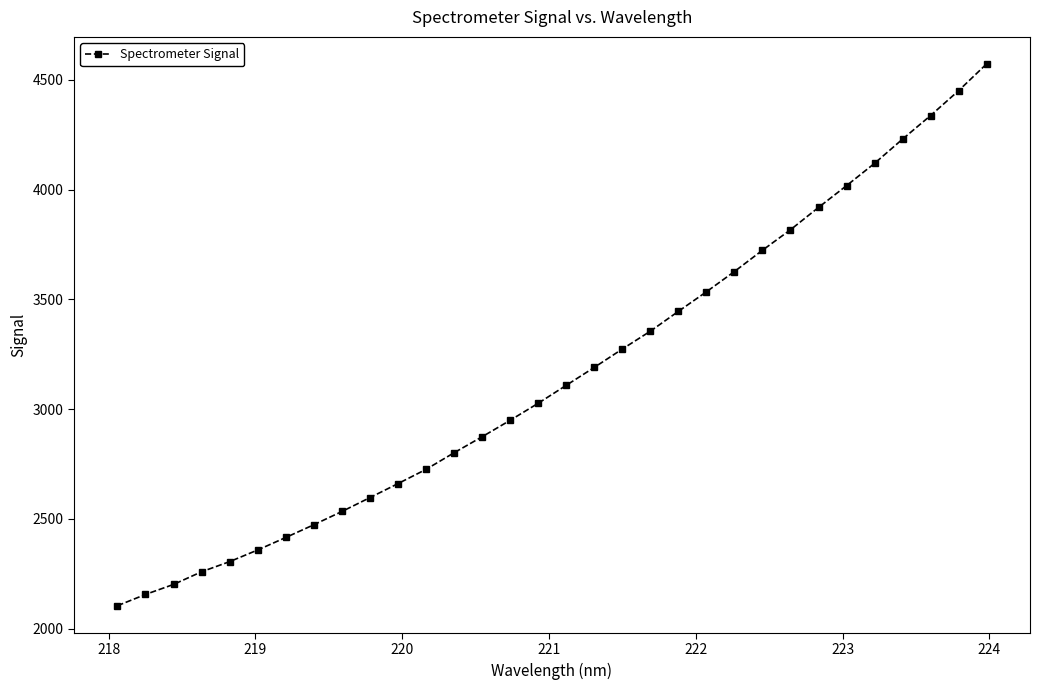

What is the average value?

3161.0